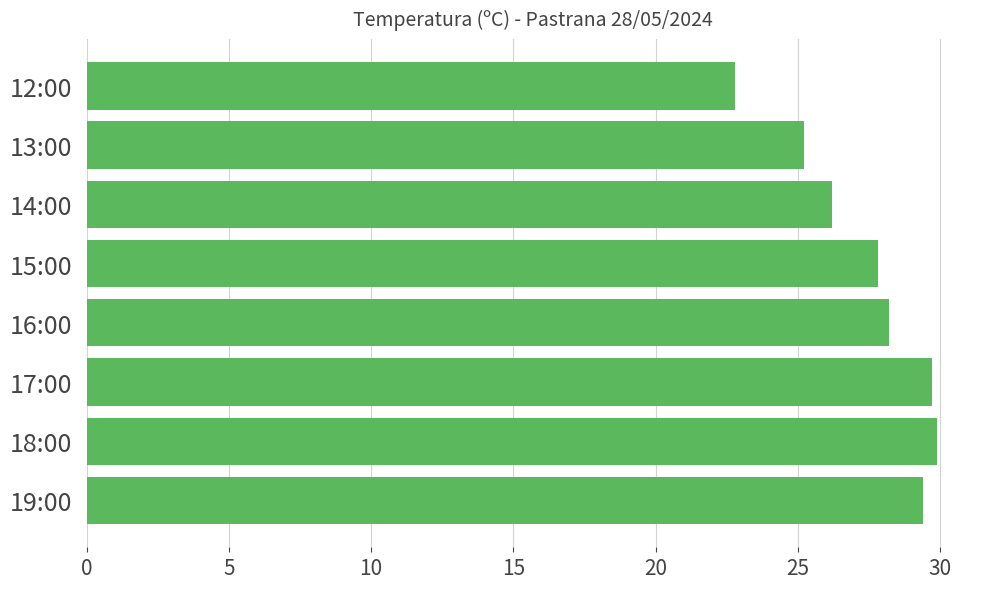

Reading bottom to top, what are all the values shown in this chart?

29.4	29.9	29.7	28.2	27.8	26.2	25.2	22.8